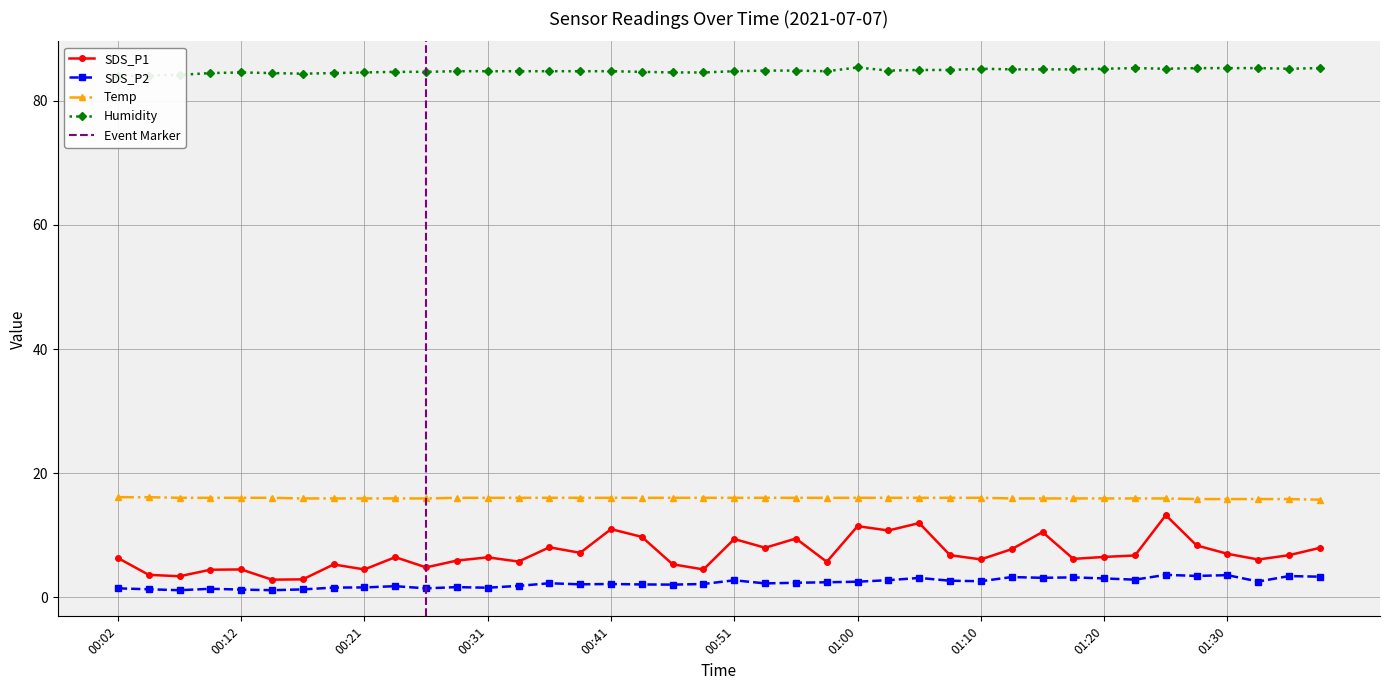

What is the minimum value for Temp?

15.7